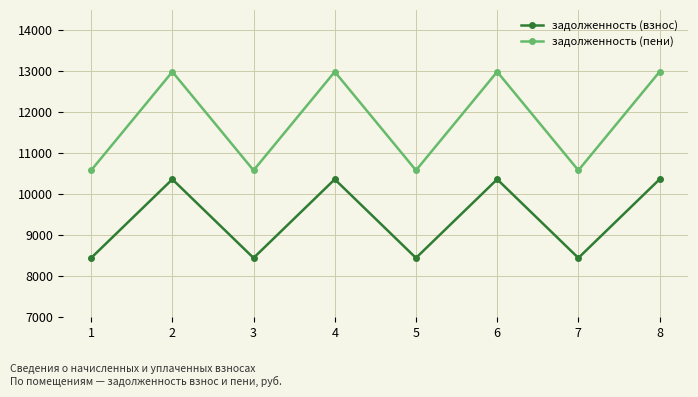

True or false: задолженность (взнос) and задолженность (пени) intersect in this chart.

False